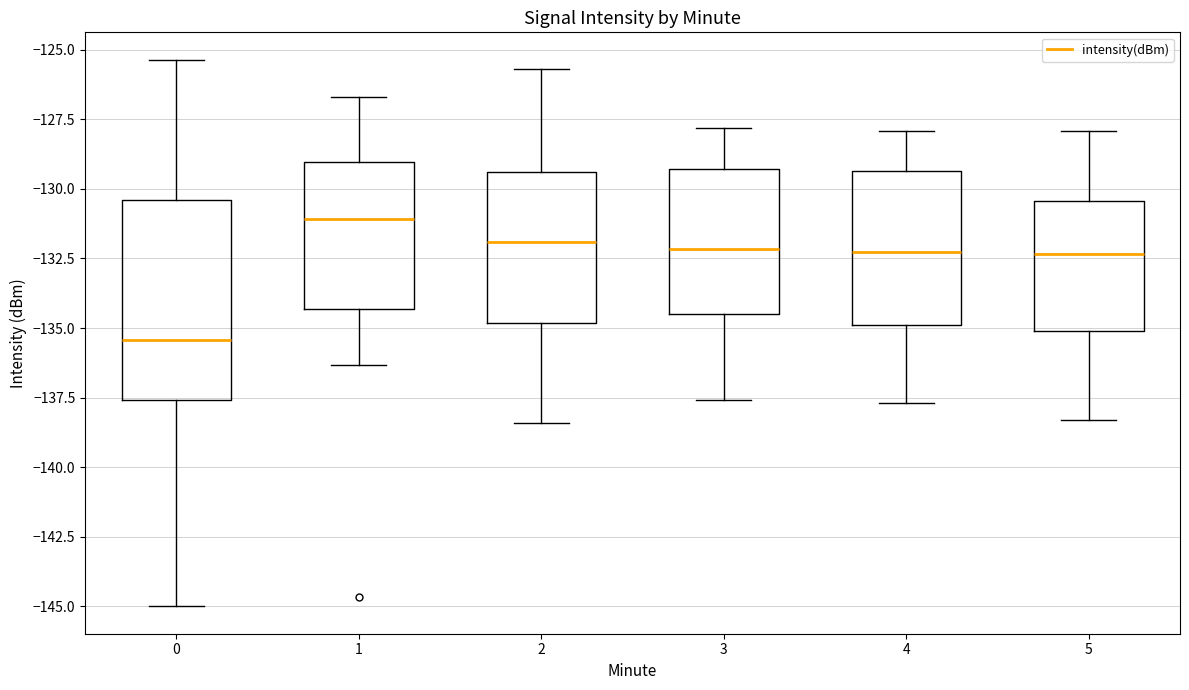

Where is the upper edge of the box at x = 2 on the y-axis? The values are not printed on the chart, so give them approximately, as read against the axis.

-129.5